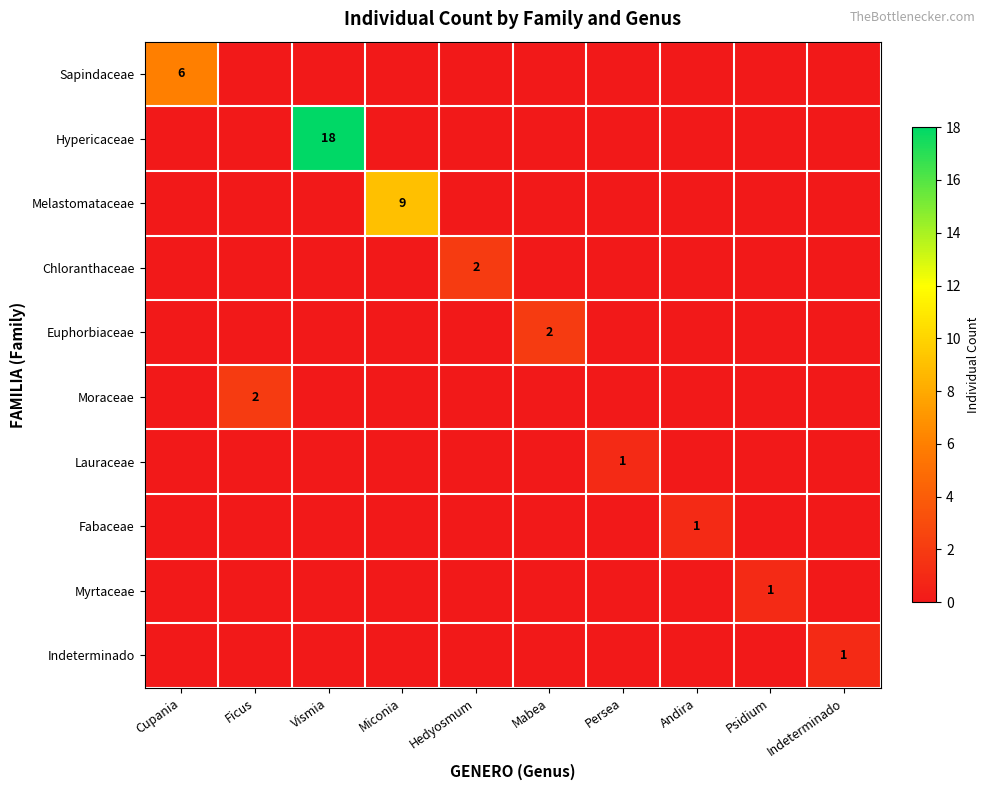

At which category is the sum across all series the highest?

Vismia